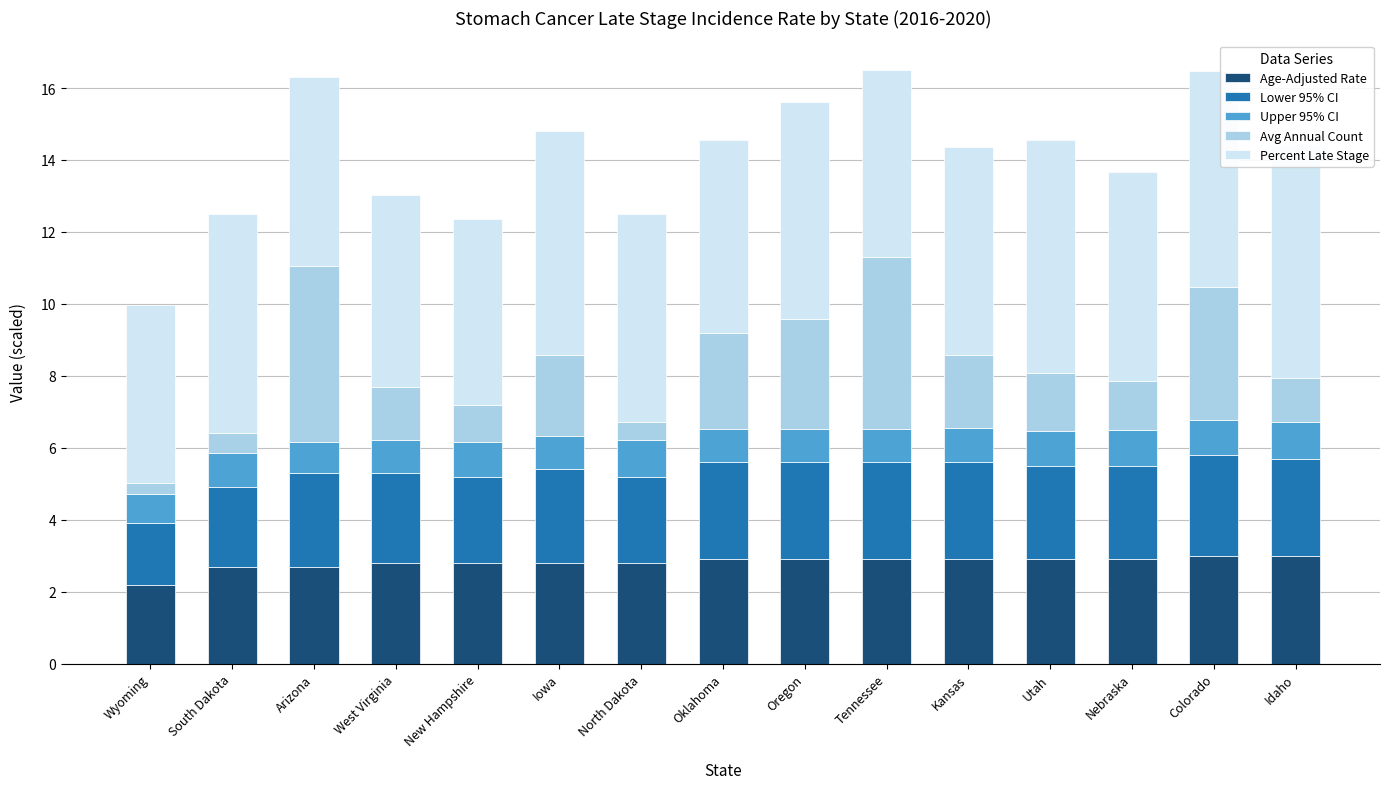

Which has a higher value, Wyoming or Tennessee?

Tennessee